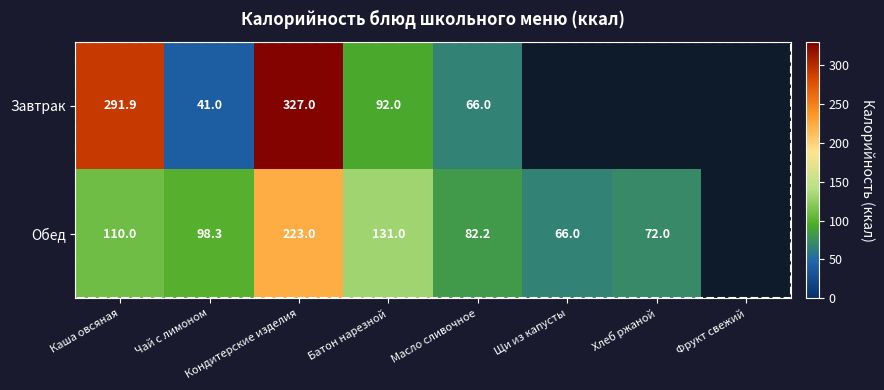

Between Каша овсяная and Батон нарезной, which is larger?

Каша овсяная